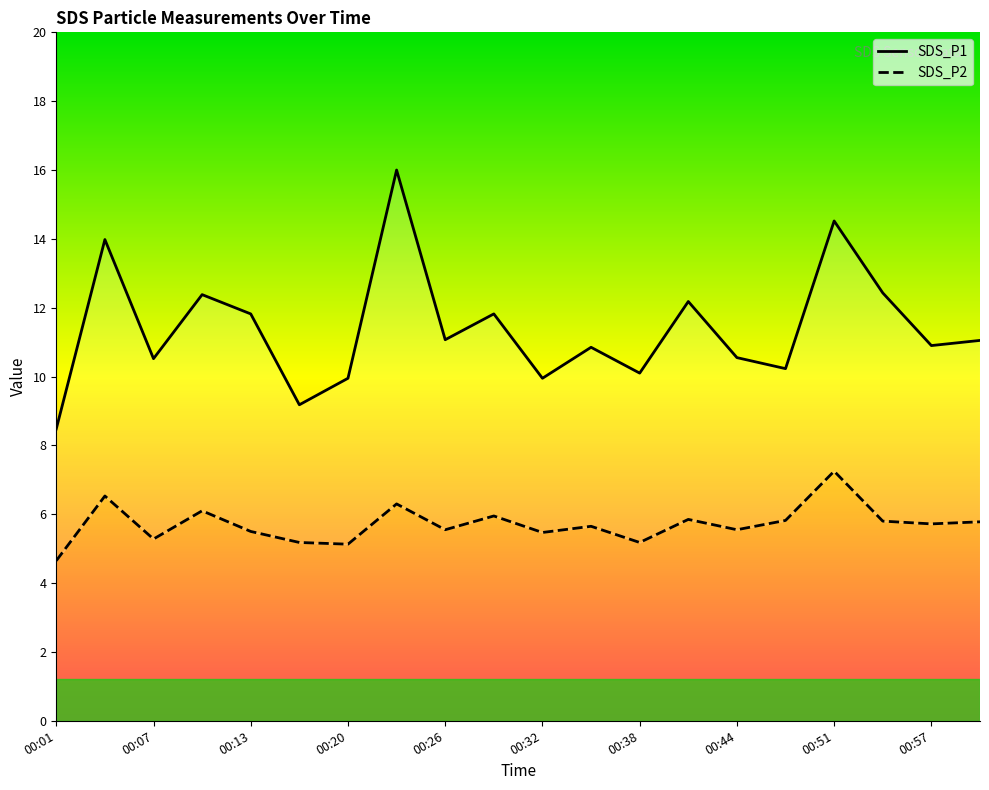

True or false: SDS_P2 and SDS_P1 intersect in this chart.

False